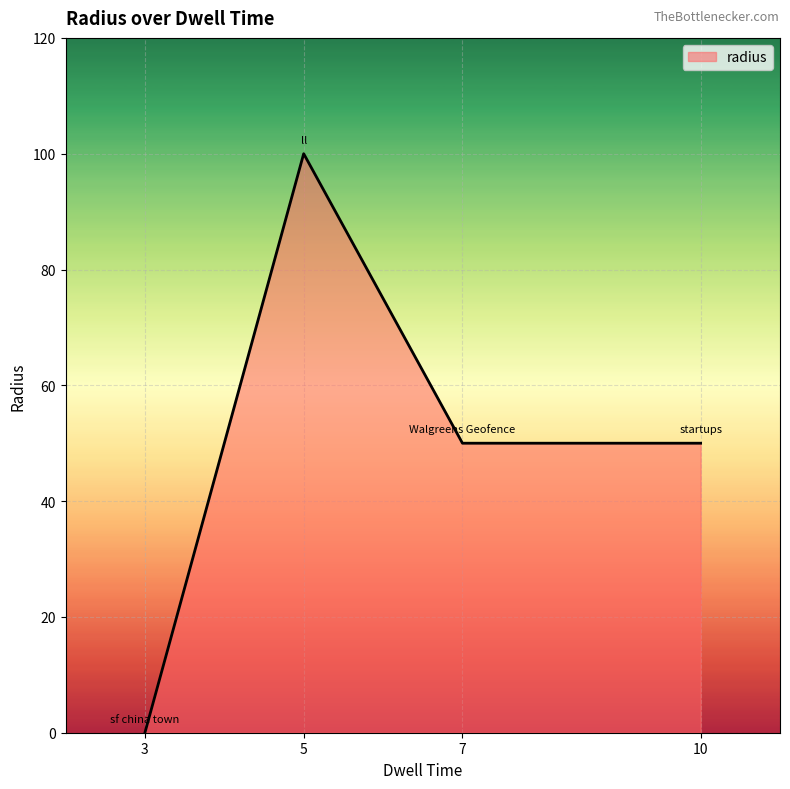

How many interior local peaks (higher than both neighbors) does the data have?

1